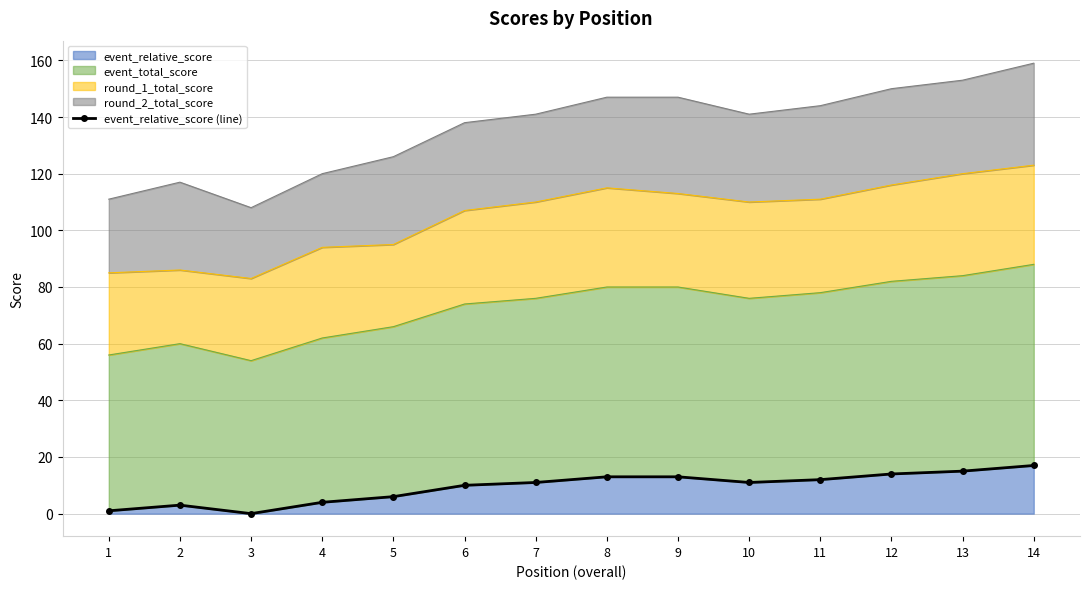

The value at 12 is 14. True or false?

True